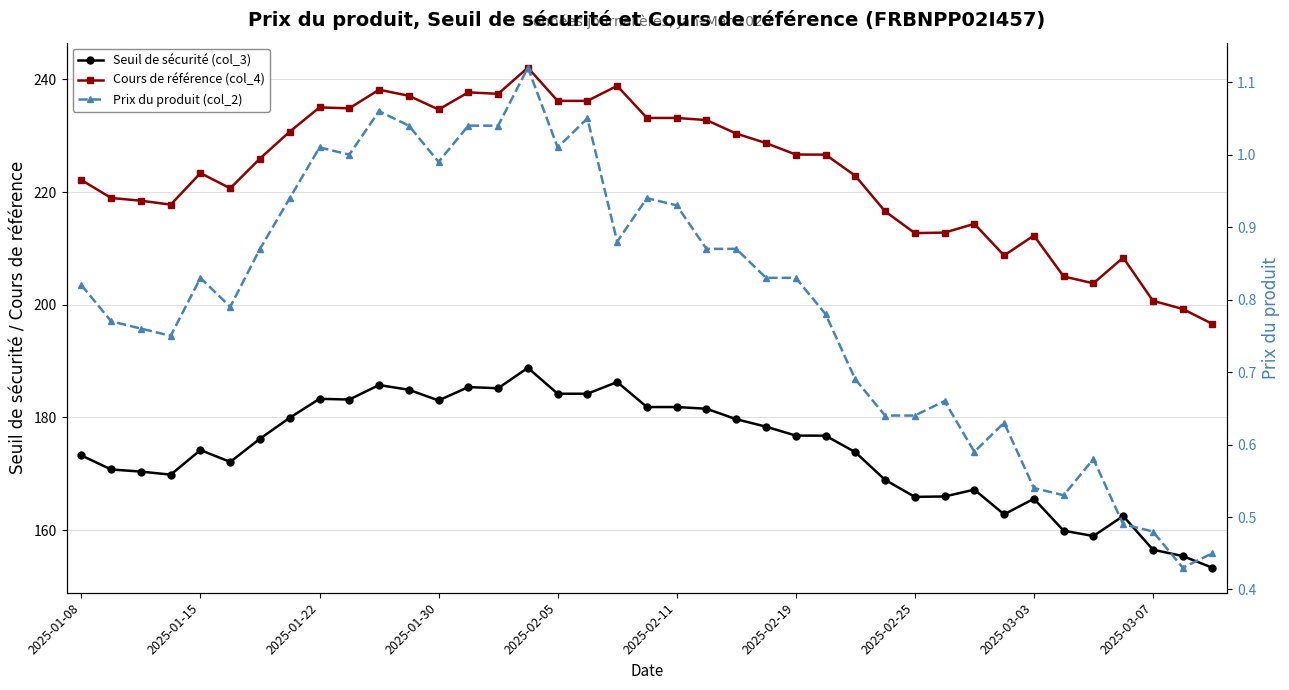

Which series has the largest total across all categories?

Cours de référence (col_4)